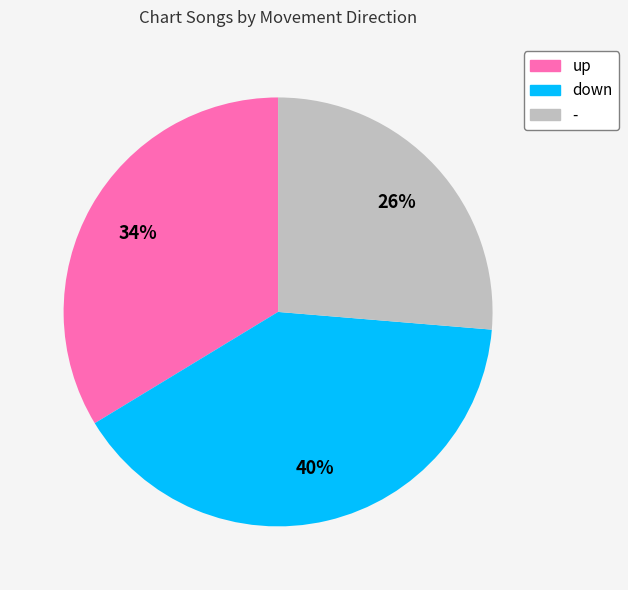

Is the sum of up and - greater than half?

Yes